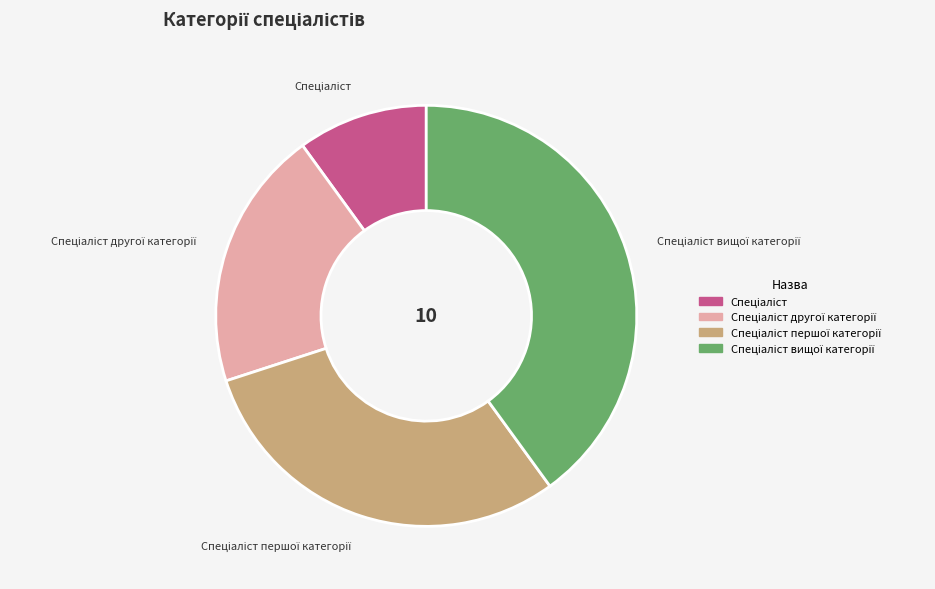

Is there a majority slice in this chart?

No